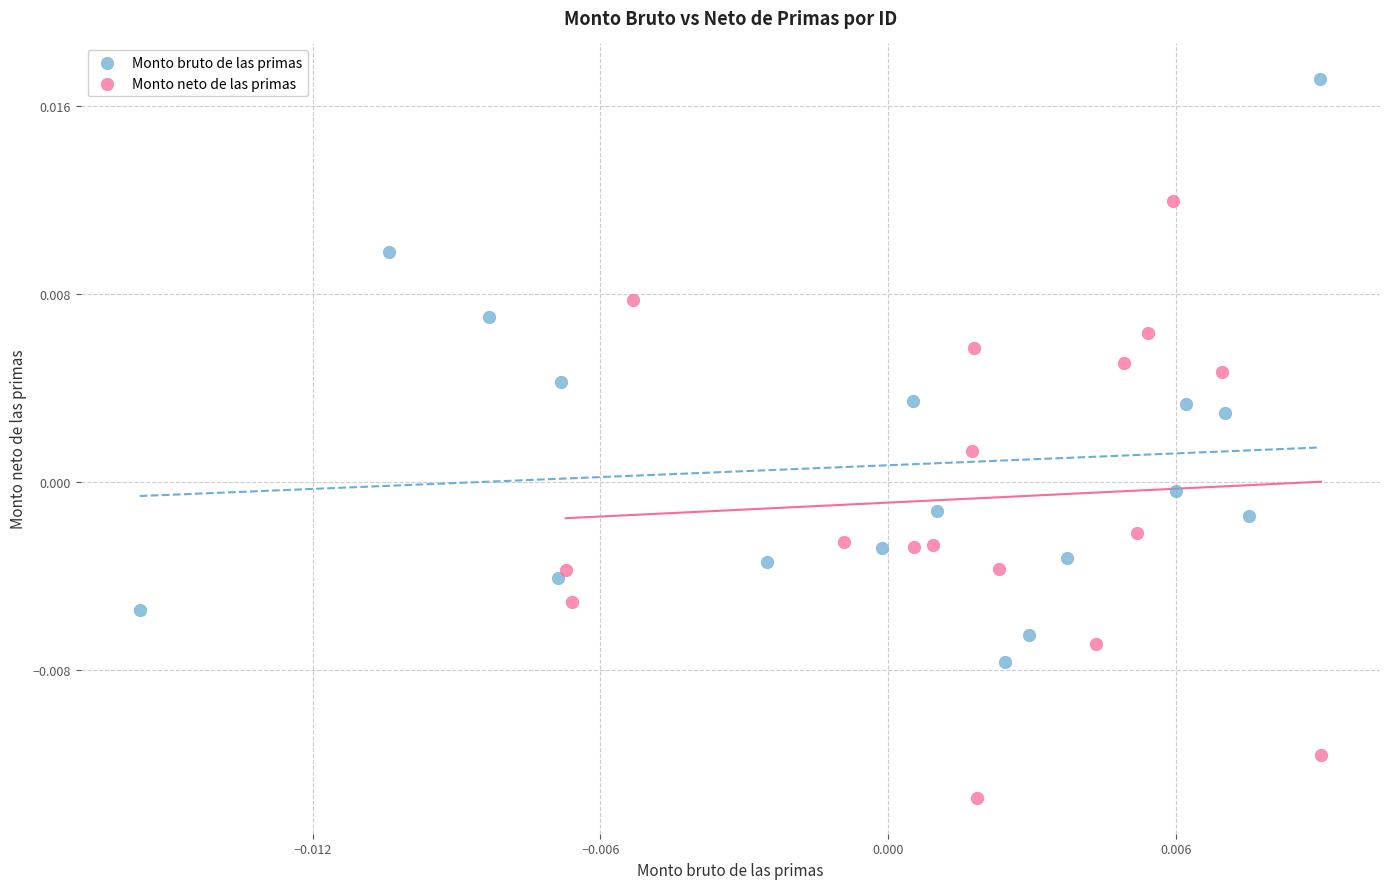

Which series contains the highest Y value?

Monto bruto de las primas